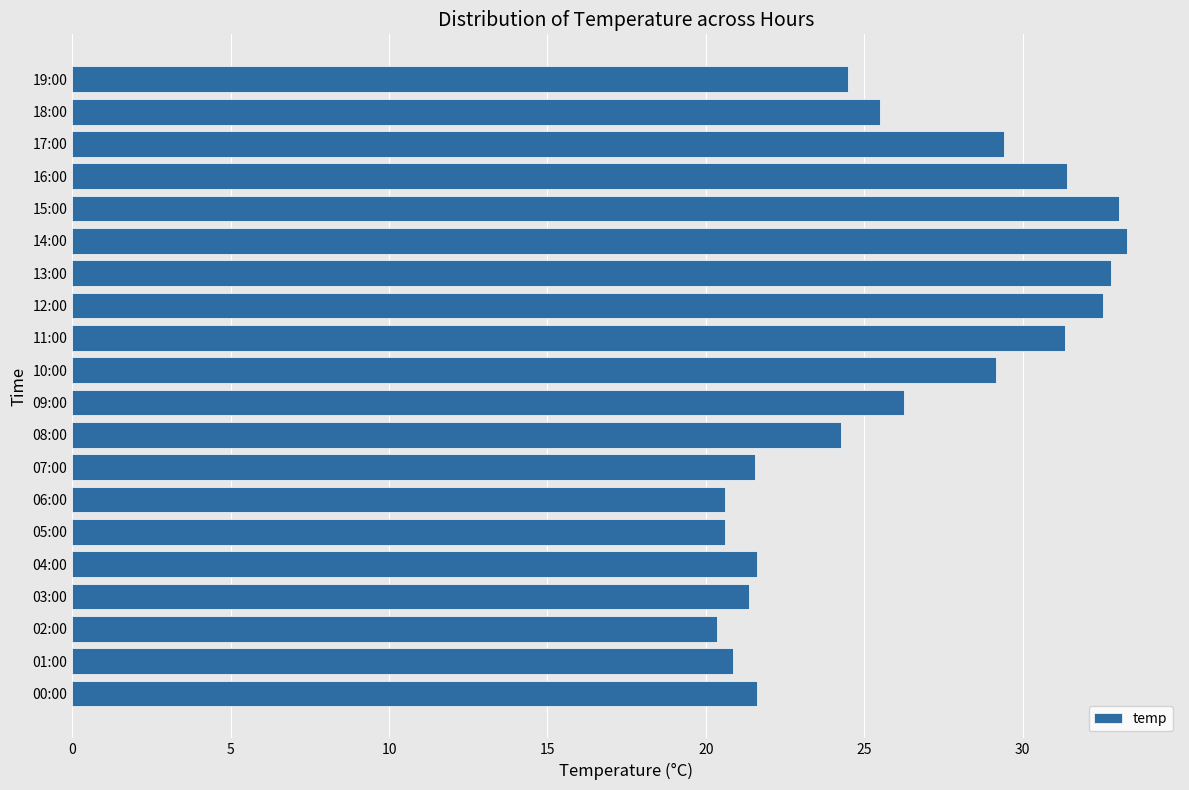

What is the sum of the values at 06:00 and 11:00?

52.0